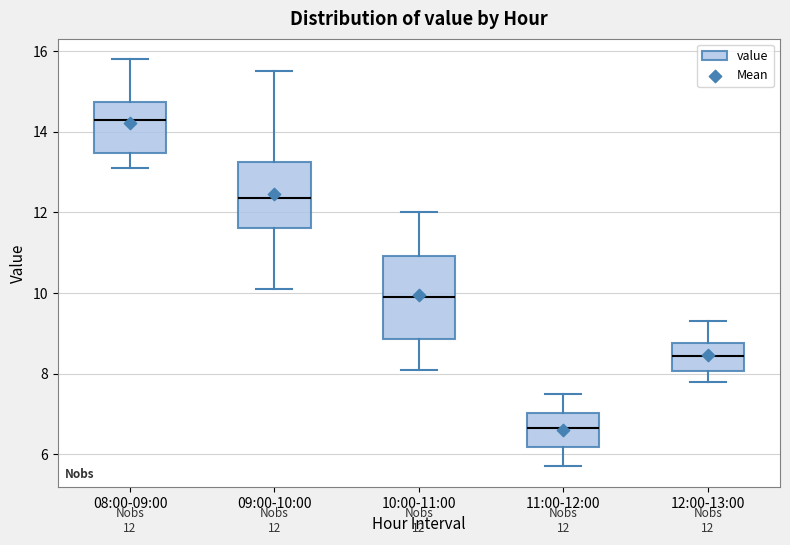

Which box has the lowest median line?

11:00-12:00